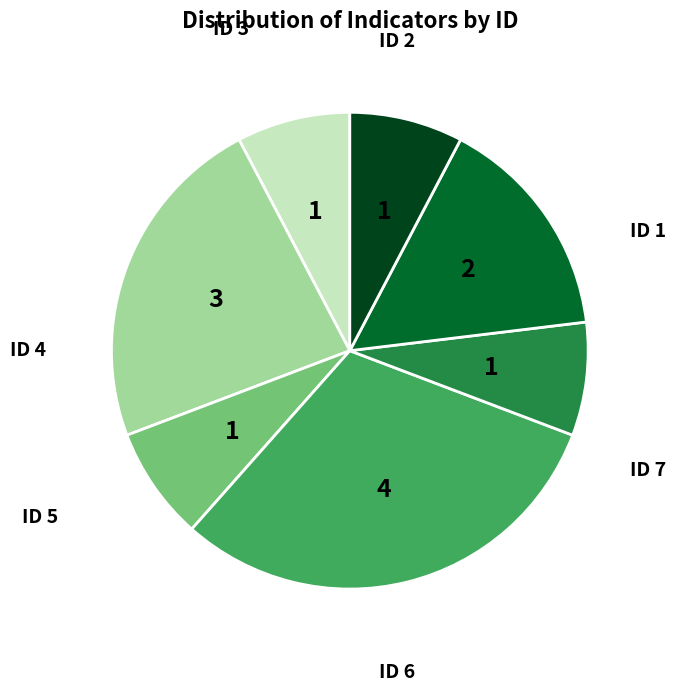

Is there any slice that represents more than half of the pie?

No